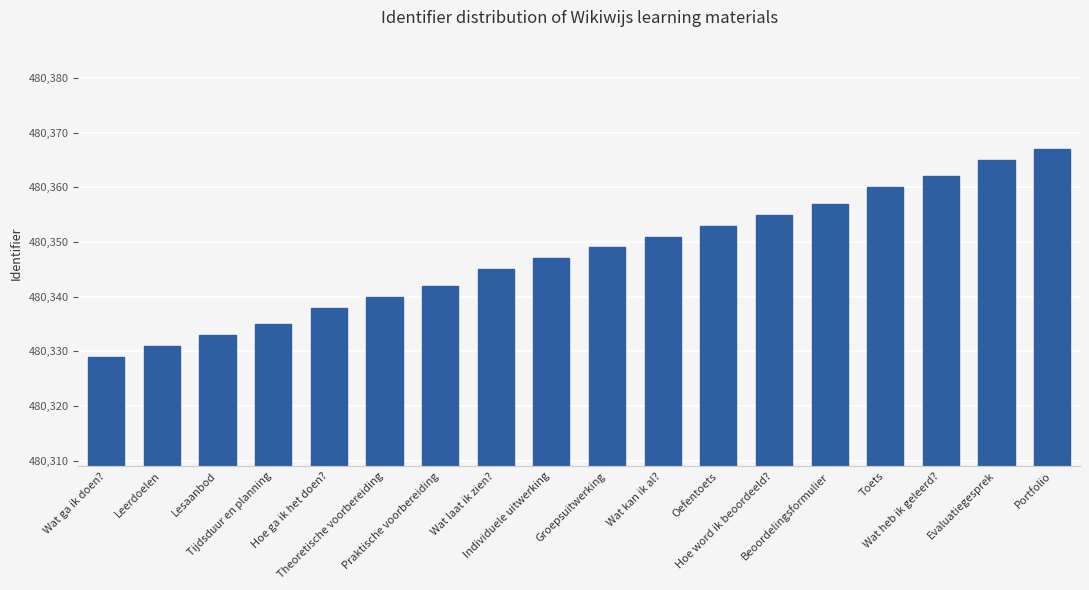

List the labels in order of value, largest first.

Portfolio, Evaluatiegesprek, Wat heb ik geleerd?, Toets, Beoordelingsformulier, Hoe word ik beoordeeld?, Oefentoets, Wat kan ik al?, Groepsuitwerking, Individuele uitwerking, Wat laat ik zien?, Praktische voorbereiding, Theoretische voorbereiding, Hoe ga ik het doen?, Tijdsduur en planning, Lesaanbod, Leerdoelen, Wat ga ik doen?